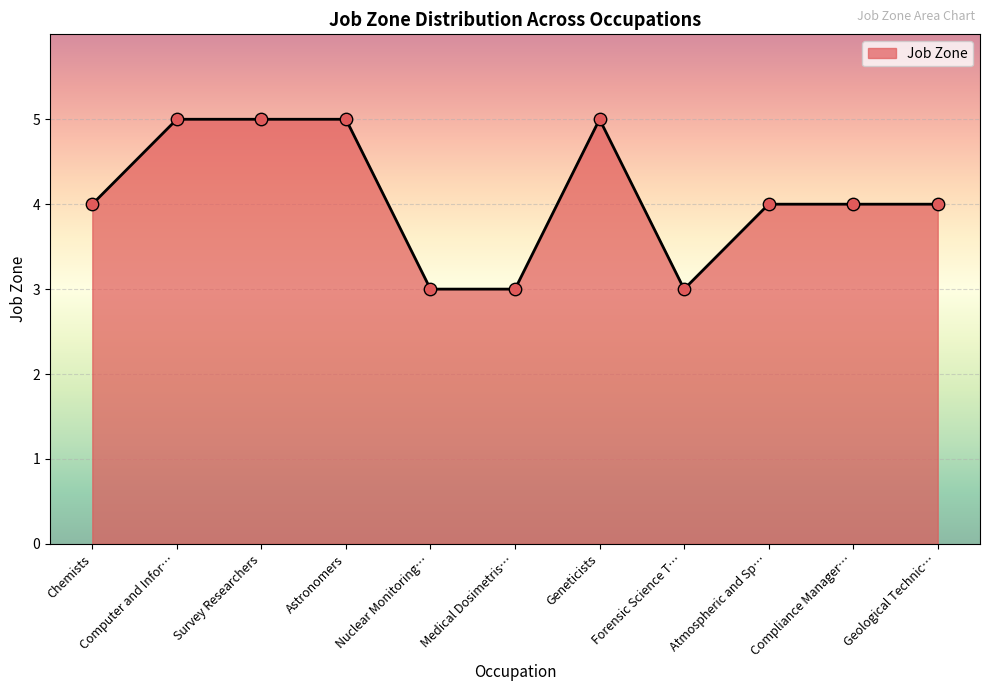

Approximately how many times larger is the value at Atmospheric and Sp… compared to Astronomers?

0.8